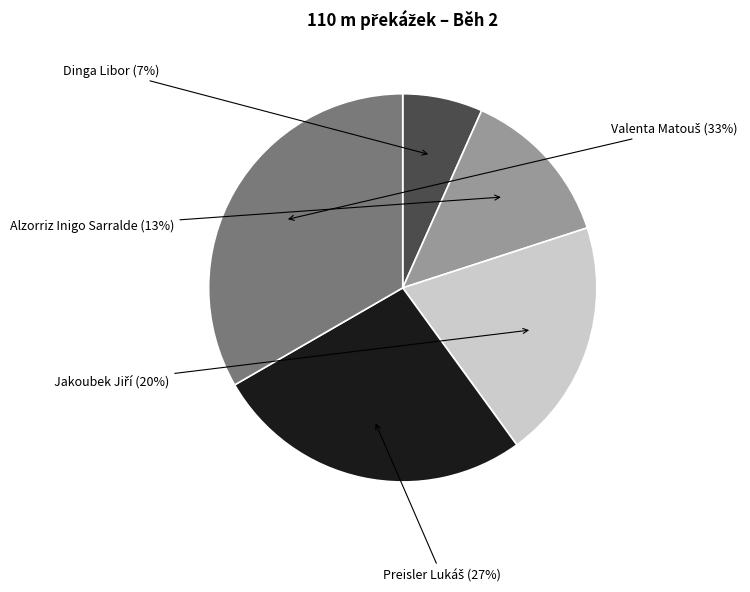

To the nearest percent, what is the average slice percentage?

20%